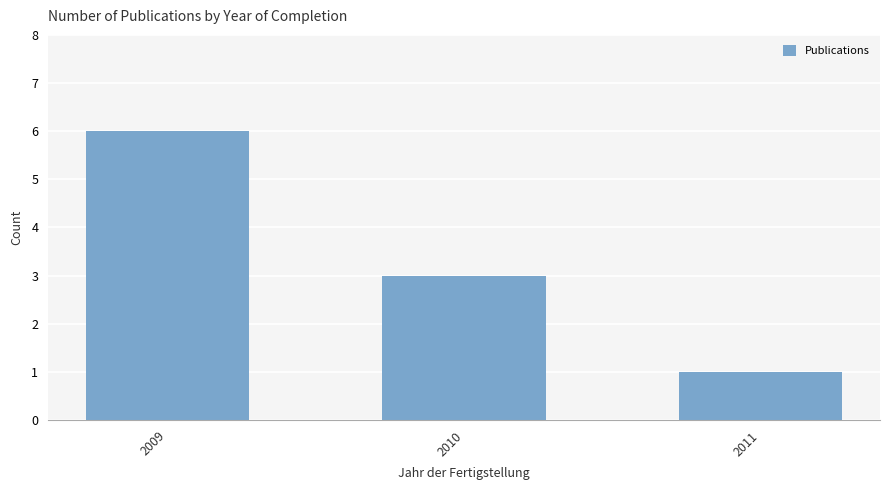

Between 2011 and 2009, which is larger?

2009